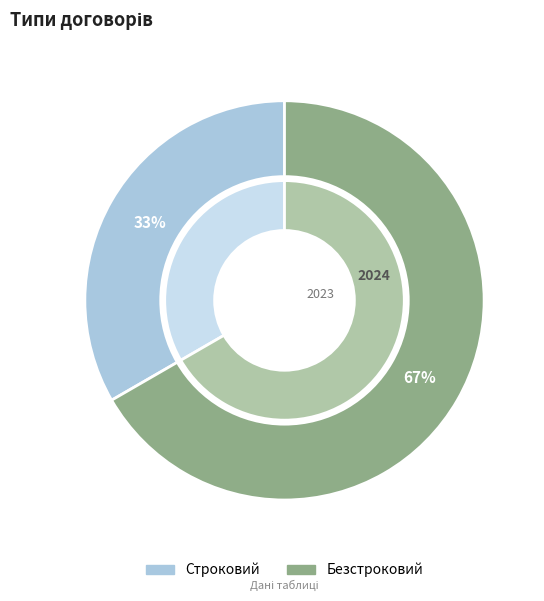

Approximately how many times larger is the value at Строковий compared to Безстроковий?

0.5